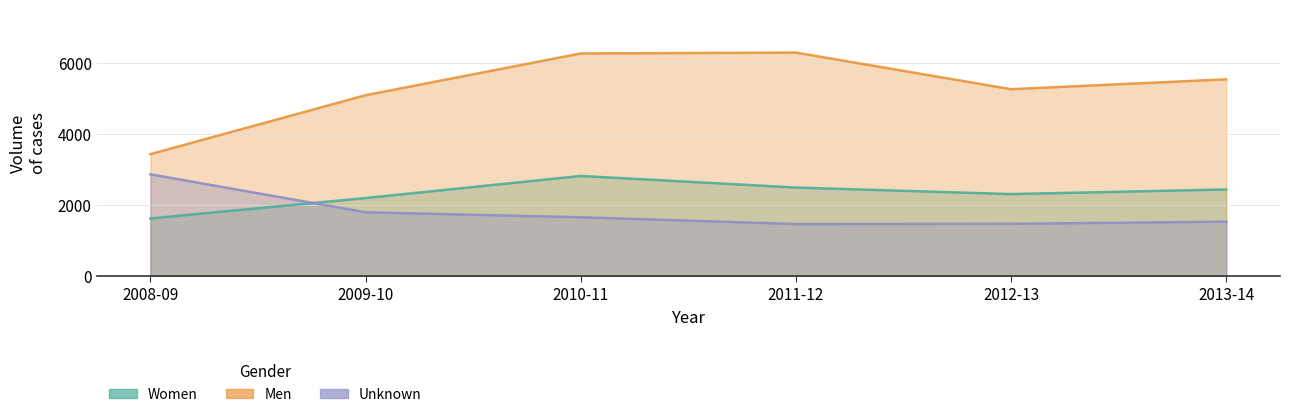

Reading right to left, list all the values displayed in this chart.

Women: 2438	2308	2492	2817	2197	1623
Men: 5532	5255	6283	6259	5086	3430
Unknown: 1534	1473	1468	1657	1798	2864